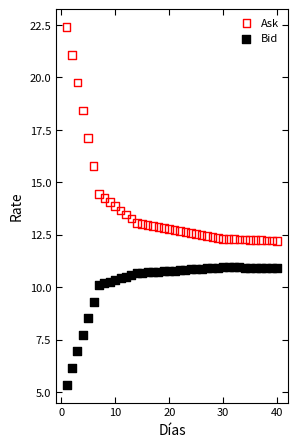

In the Bid series, what Y value is closest to 8?

7.7